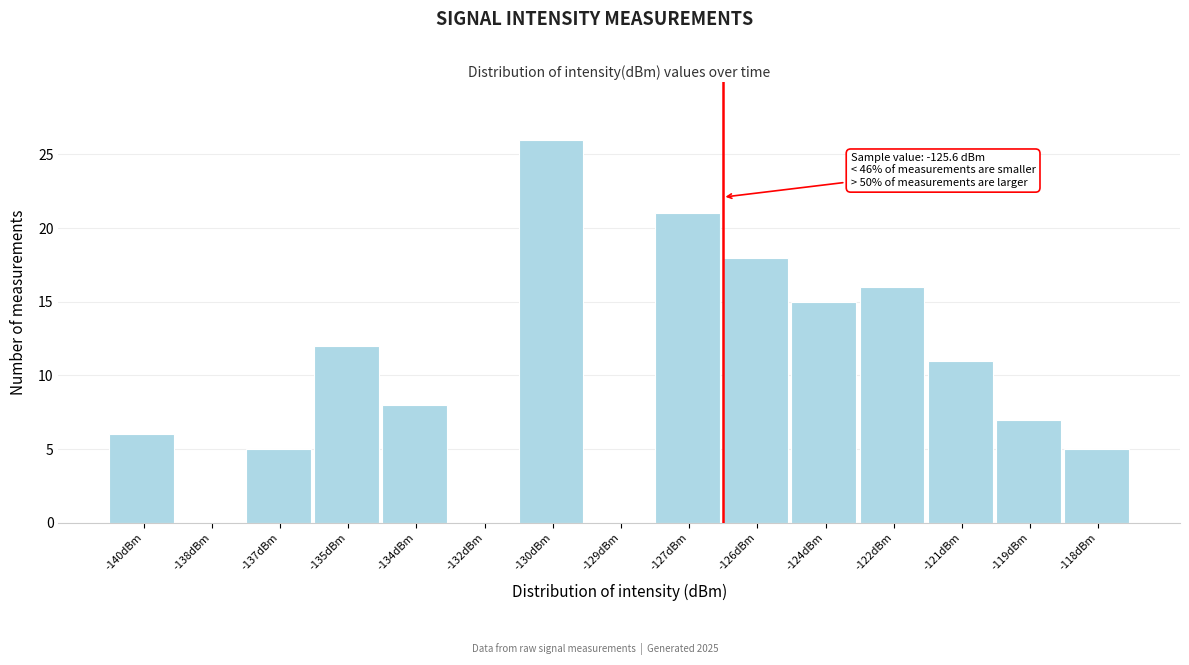

Reading left to right, list all the values displayed in this chart.

-140dBm=6	-138dBm=0	-137dBm=5	-135dBm=12	-134dBm=8	-132dBm=0	-130dBm=26	-129dBm=0	-127dBm=21	-126dBm=18	-124dBm=15	-122dBm=16	-121dBm=11	-119dBm=7	-118dBm=5